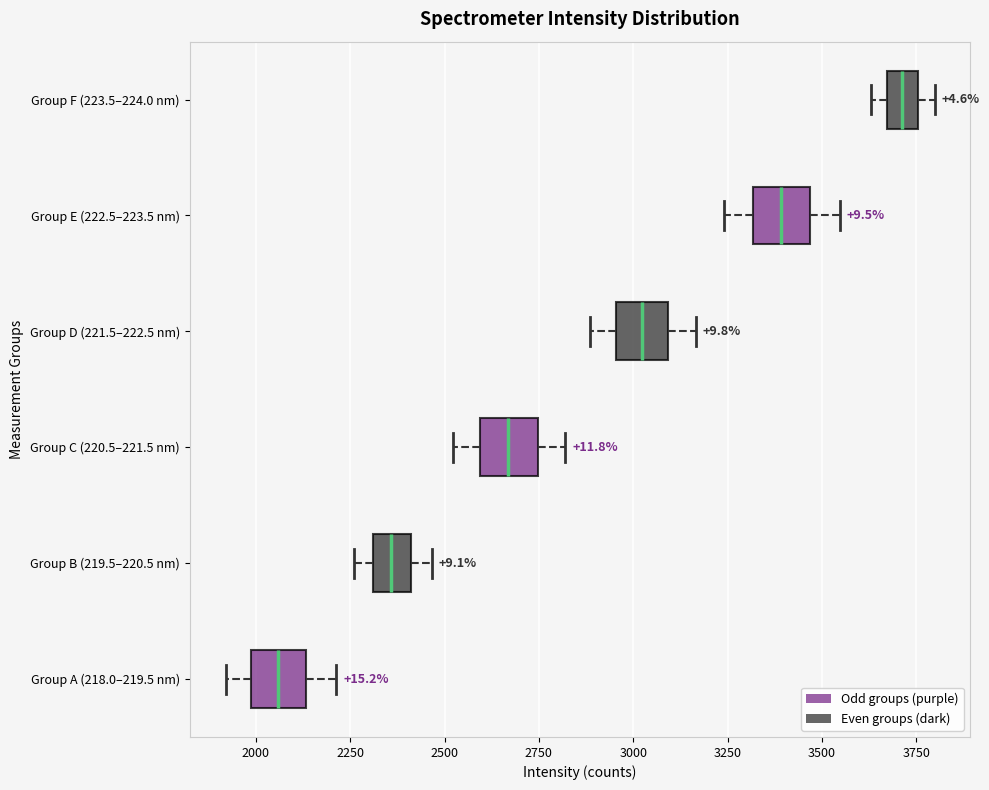

Which box has the furthest to the left median line?

Group A (218.0–219.5 nm)